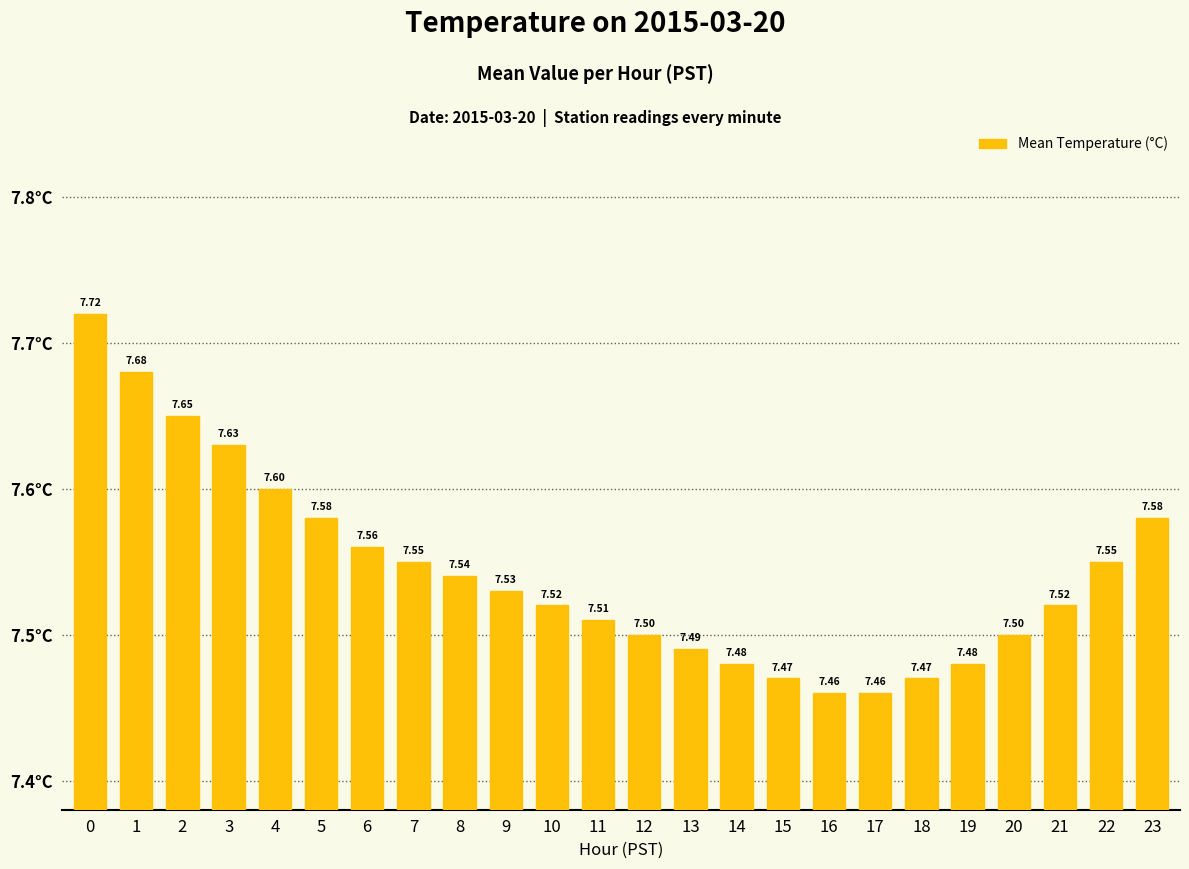

How many data points does each series have?

24